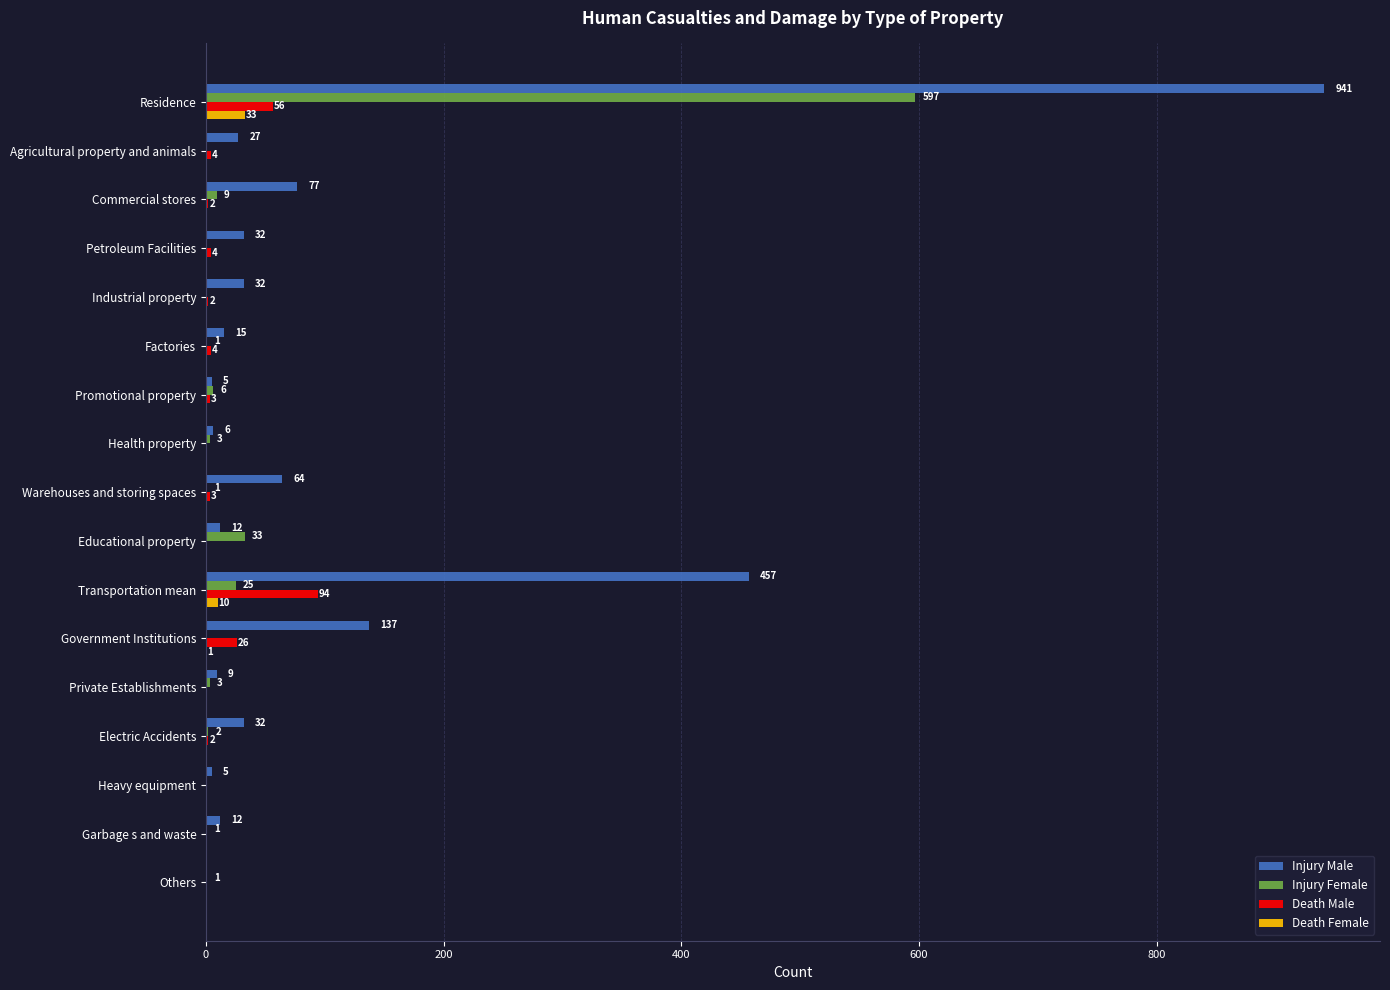

At which label is Death Female closest to 16?

Transportation mean